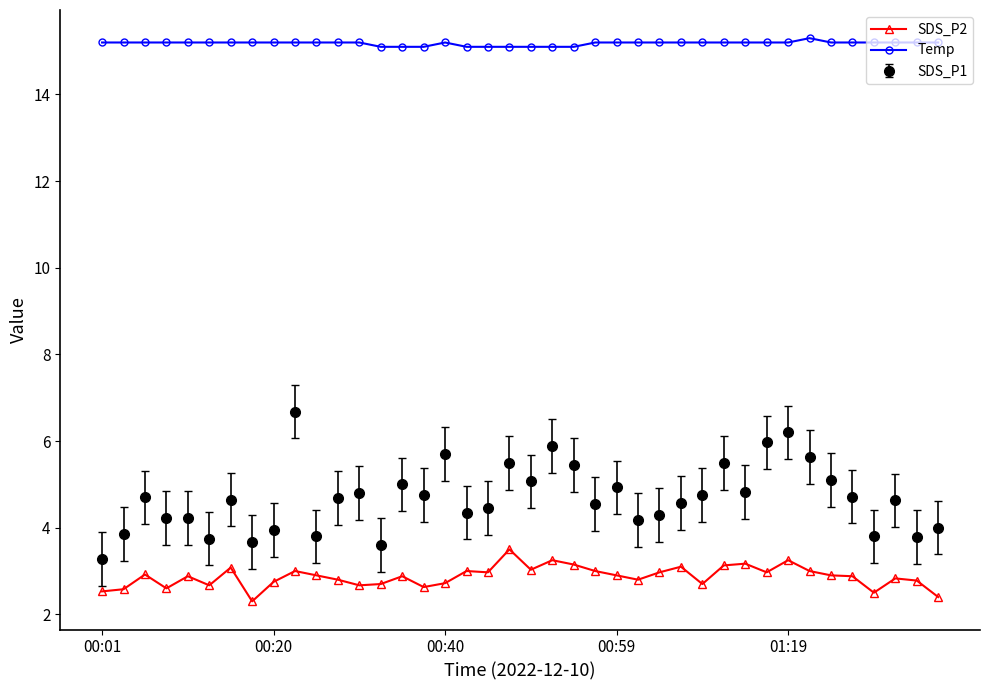

Which series has the widest spread of values?

SDS_P1